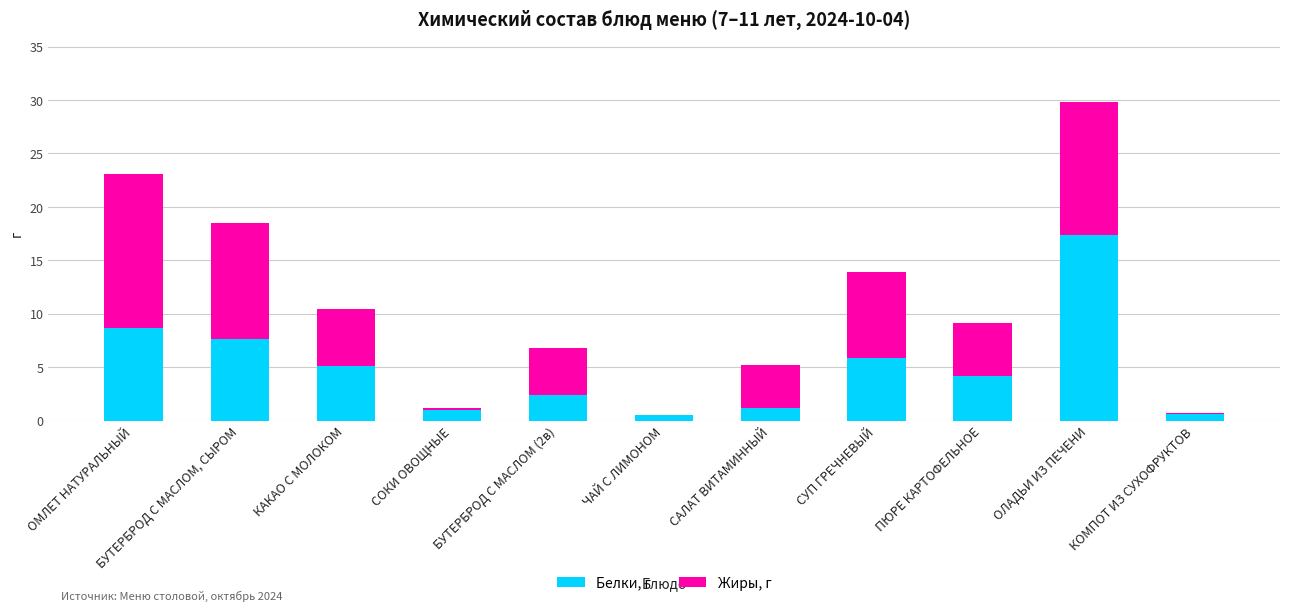

What is the maximum value for Белки, г?

17.4